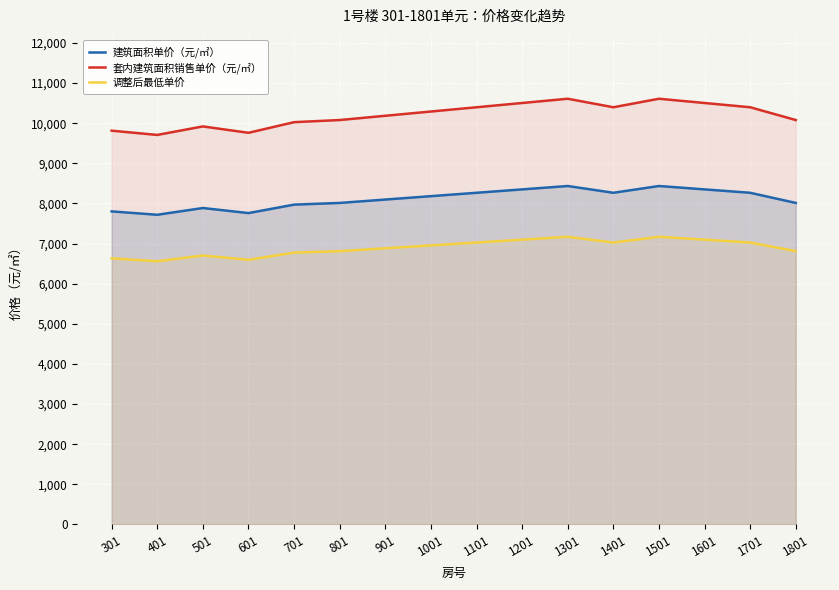

Which has a higher value, 901 or 401?

901